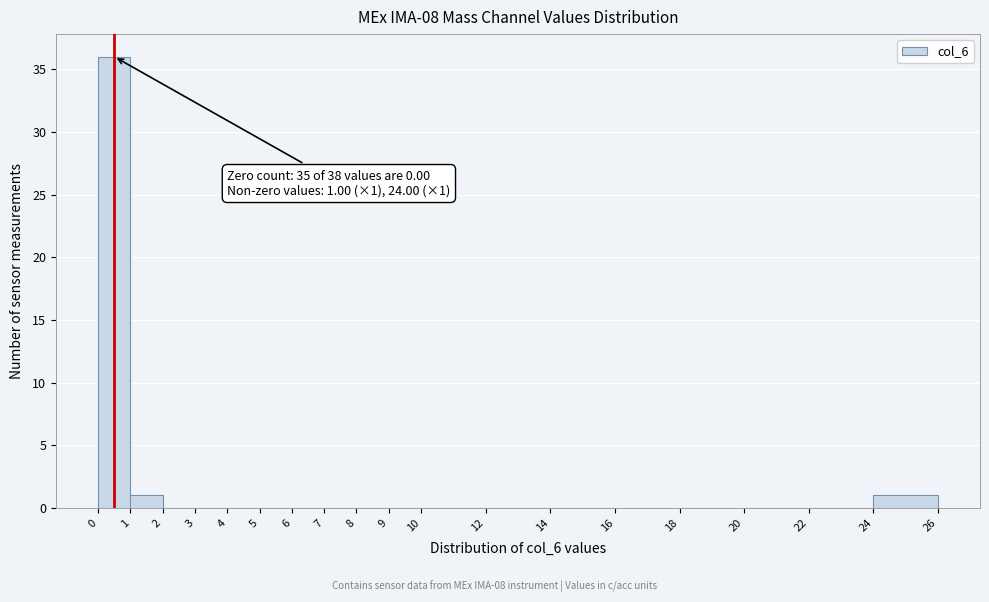

Which range on the x-axis has the tallest bar?

0 to 1